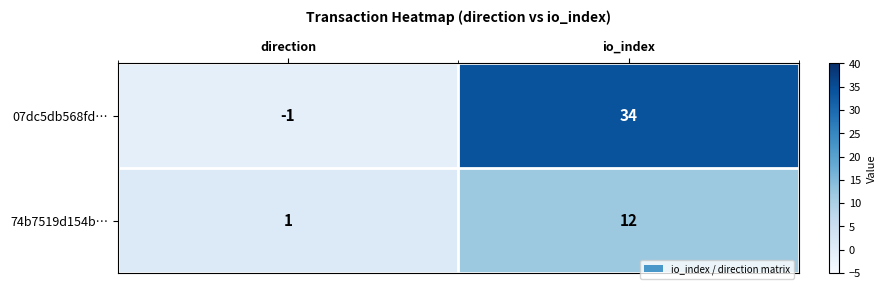

What is the sum of all 74b7519d154b… values?

13